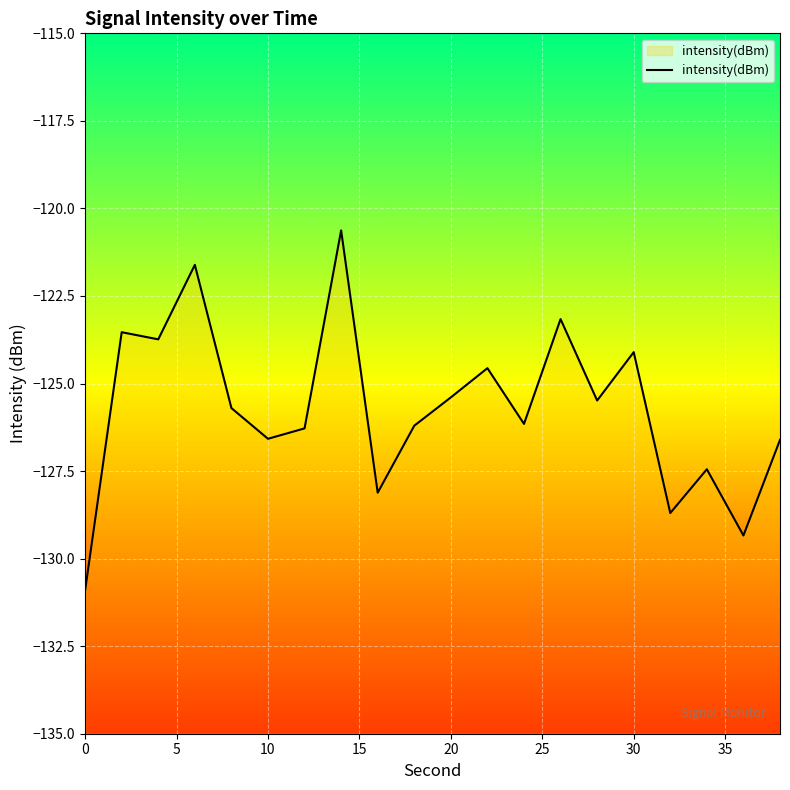

Is this an area chart (filled region under the line)?

No